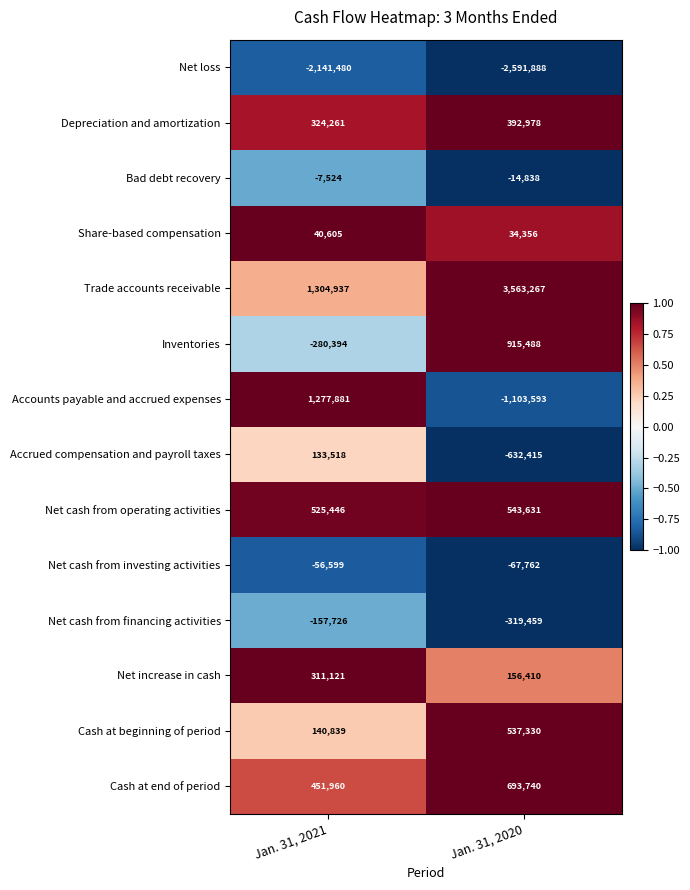

What is the difference between the maximum and minimum values in the Net loss series?

450408